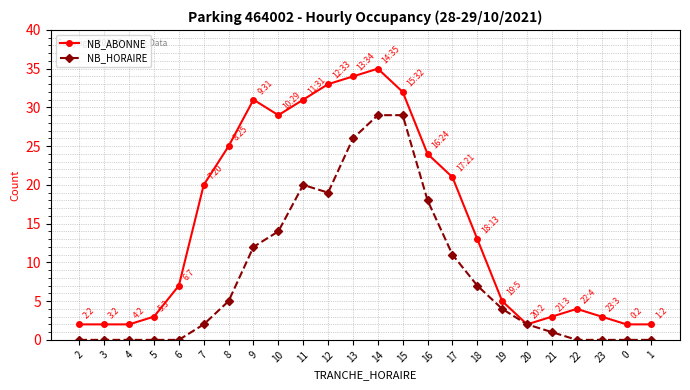

Count the number of categories in the chart.

24